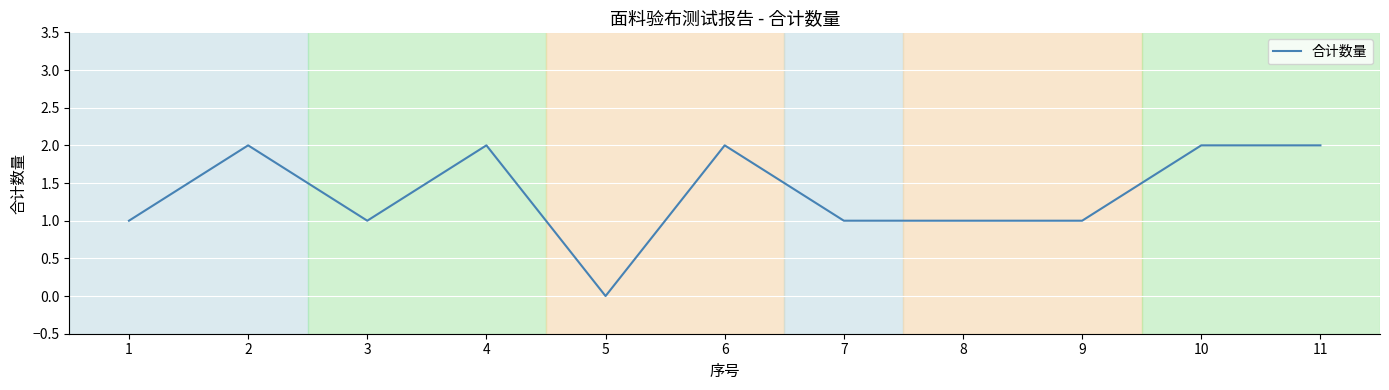

True or false: the data shows 1 at 8.

True